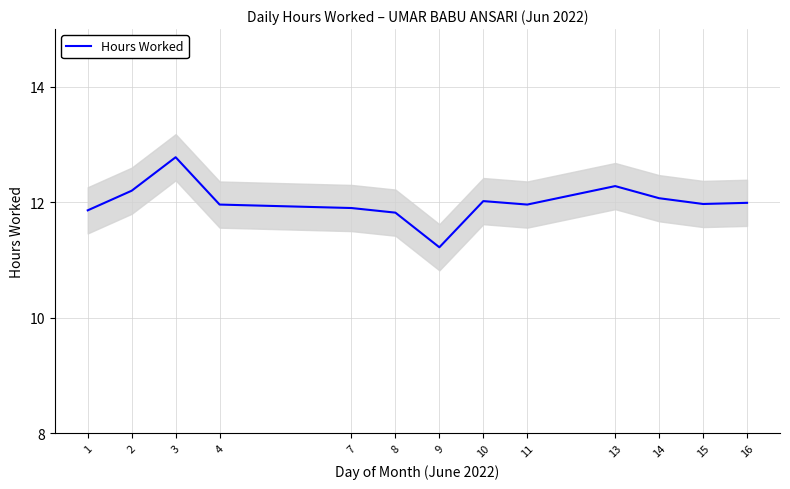

What is the maximum value shown in the chart?

12.8